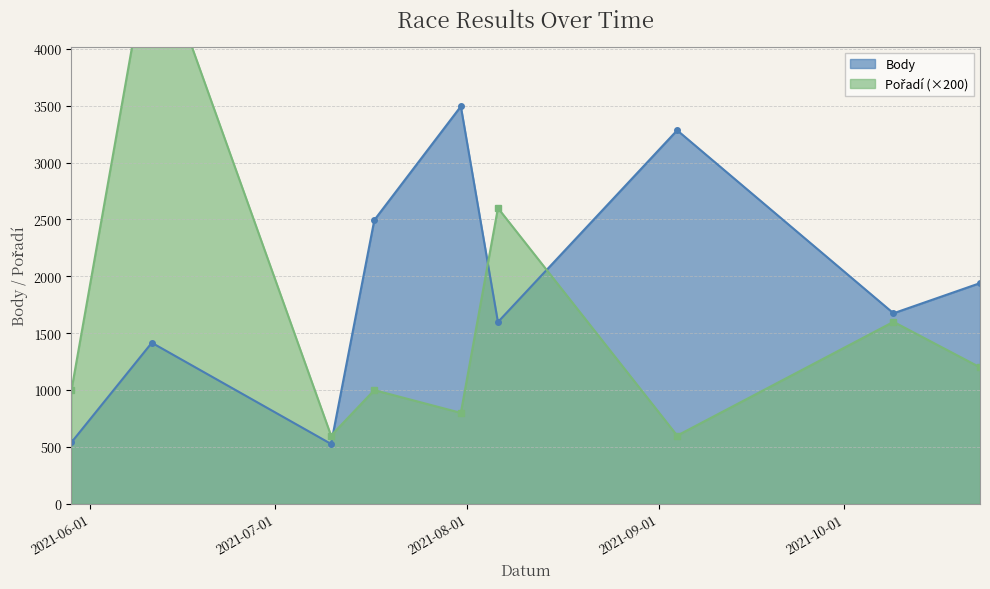

How many data points in Pořadí are above 1000?

4